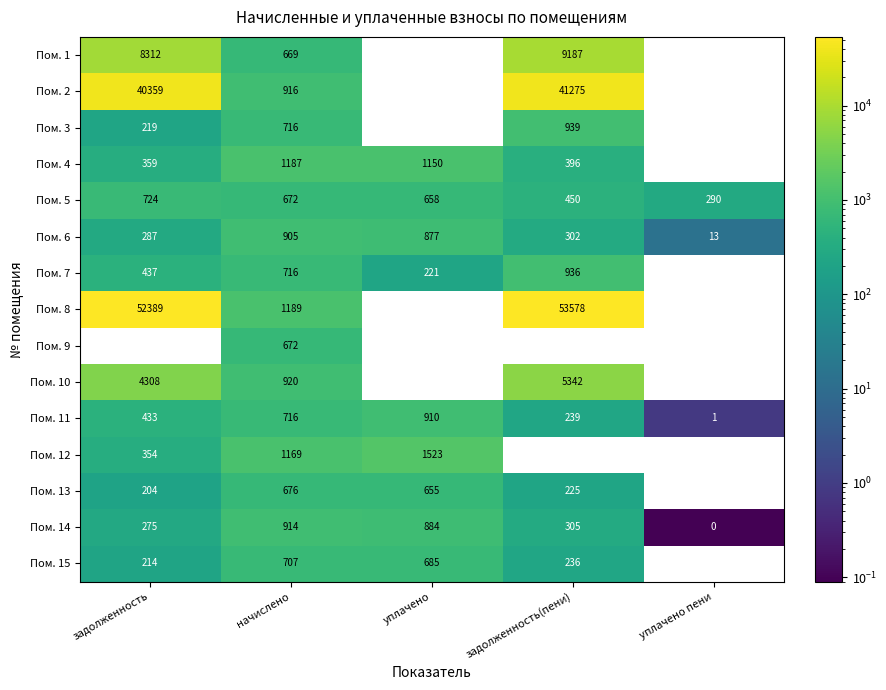

Rank the categories by Пом. 6 value from highest to lowest.

начислено, уплачено, задолженность(пени), задолженность, уплачено пени